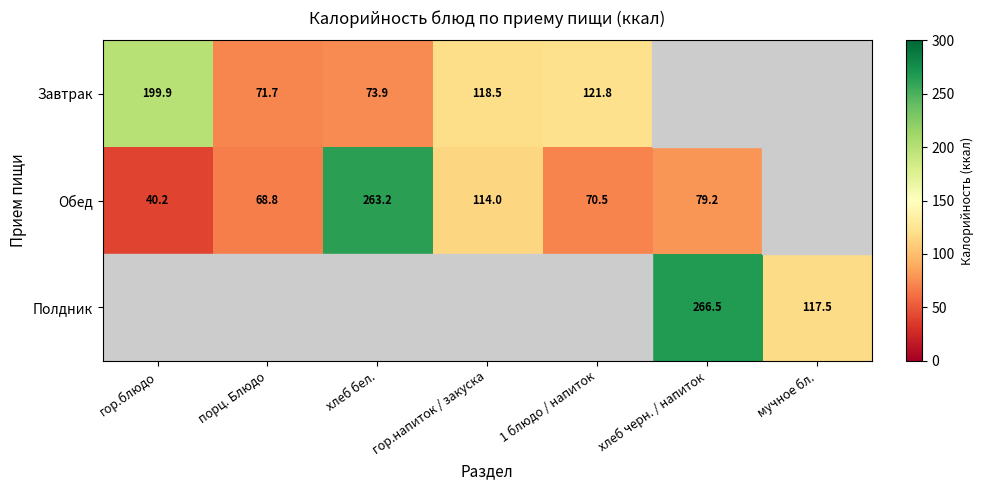

Is the value of Обед at порц. Блюдо greater than the value of Полдник at хлеб черн. / напиток?

No